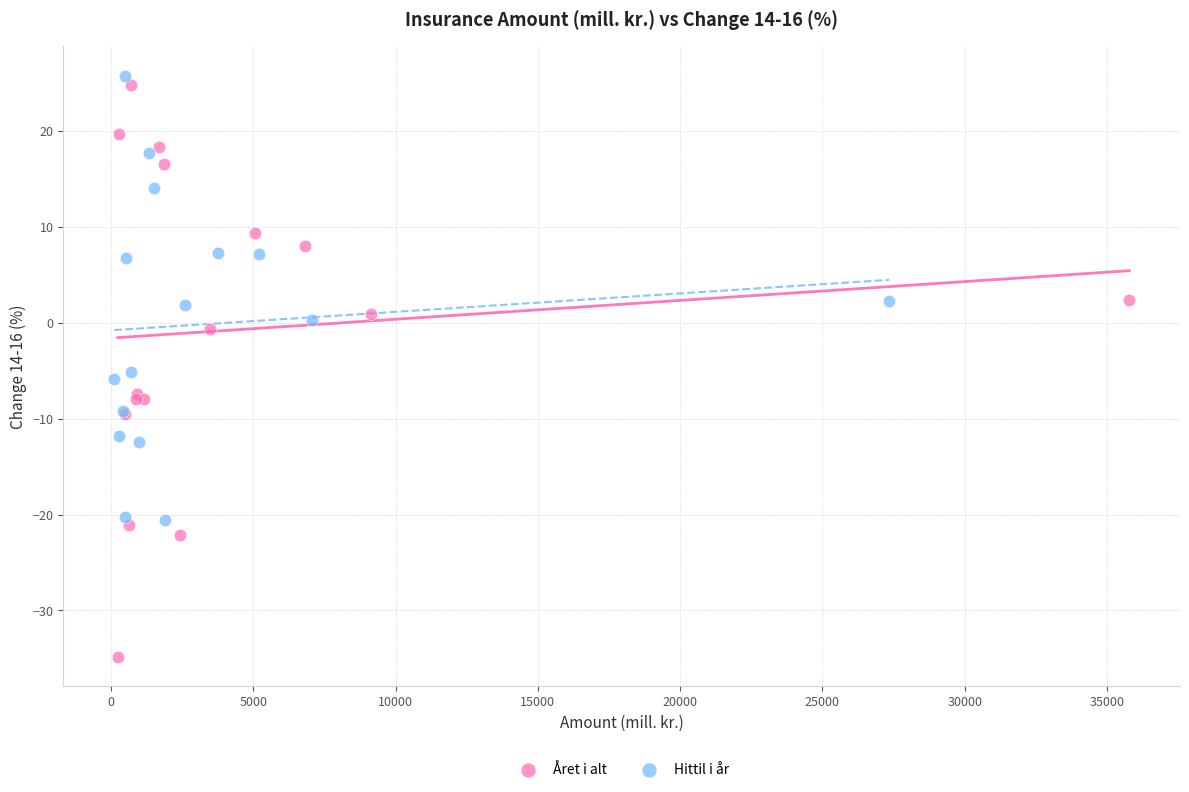

Which series reaches the minimum Y coordinate?

Året i alt